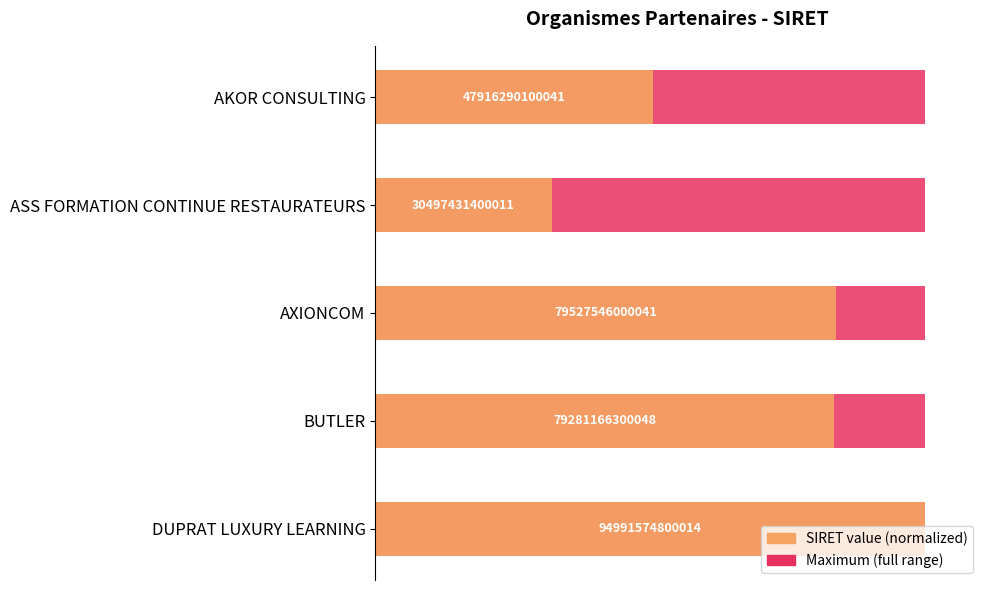

What is the value of the SIRET value (normalized) bar at the 2nd from the left?

0.3